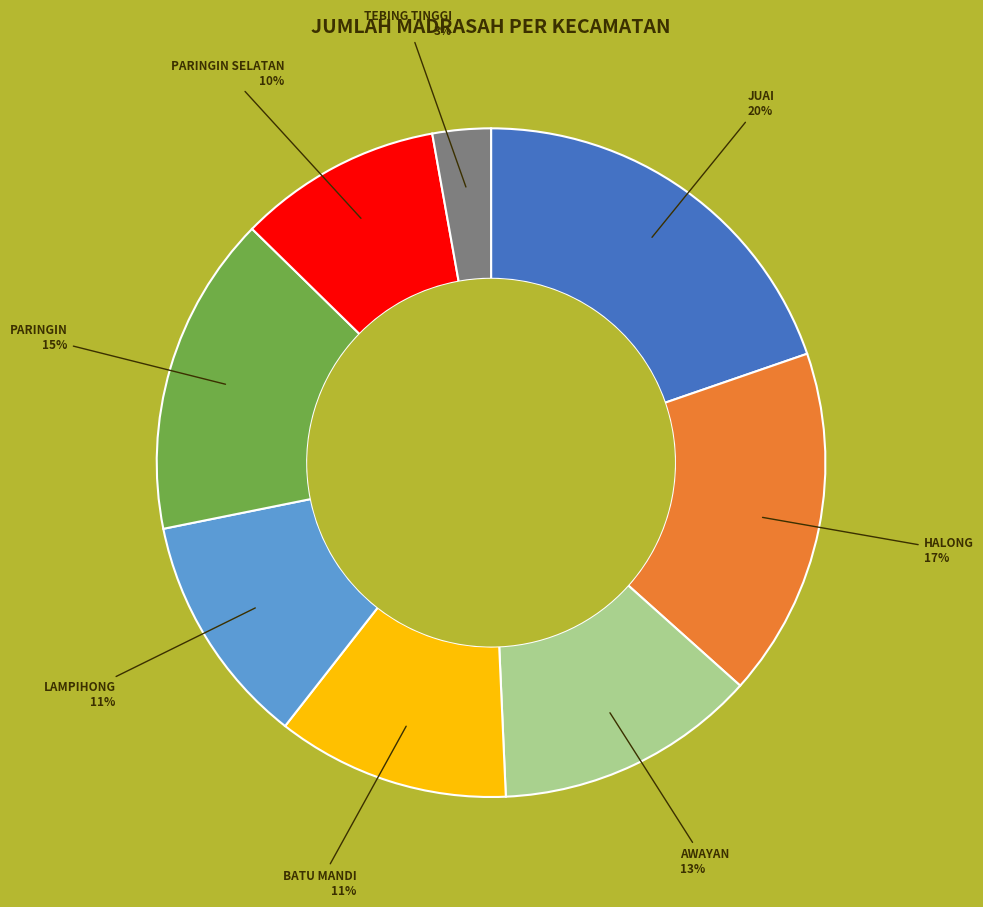

Which category has the smallest portion of the pie?

TEBING TINGGI 3%